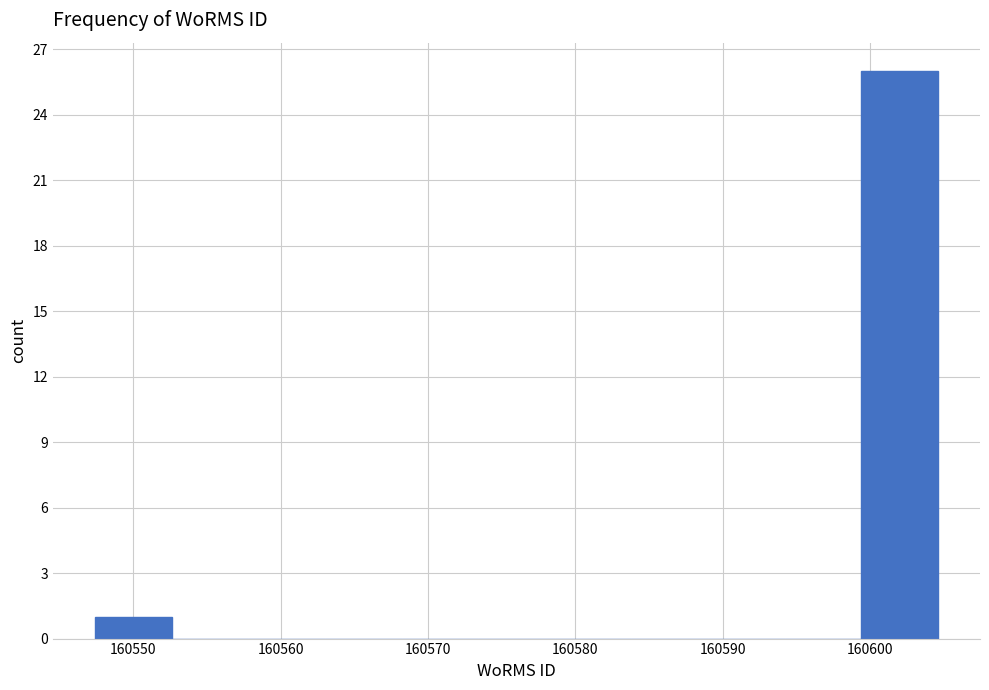

Over which range of the x-axis is the bar tallest?

160599.4 to 160604.6